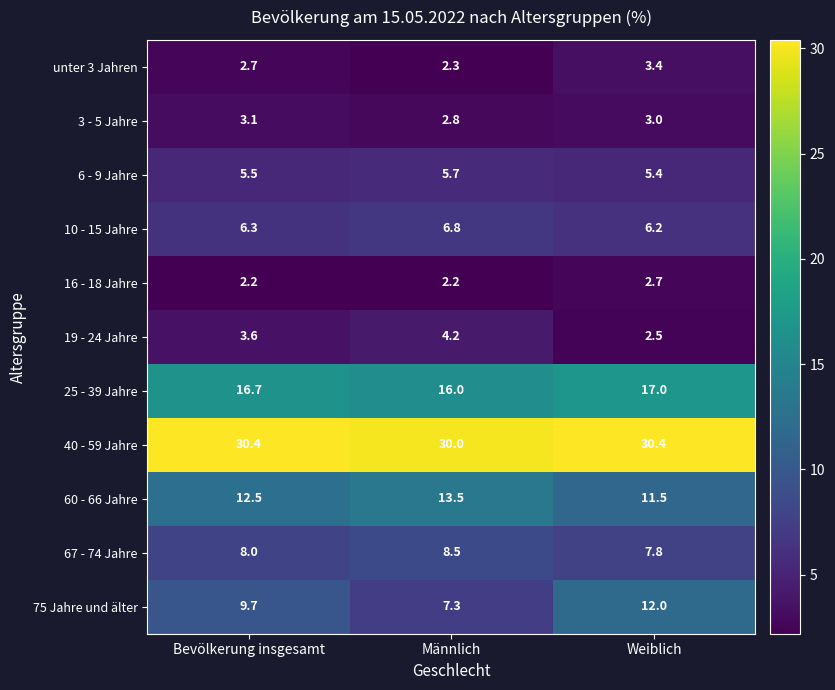

At which label is 67 - 74 Jahre closest to 8?

Bevölkerung insgesamt